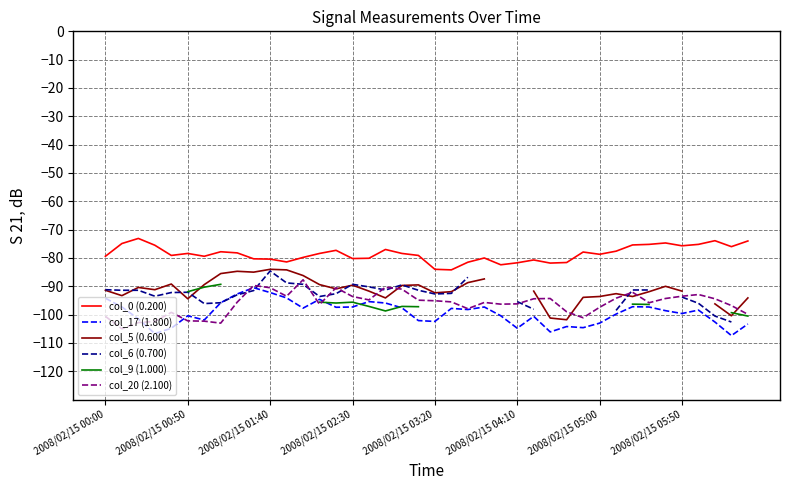

True or false: col_17 (1.800) and col_0 (0.200) intersect in this chart.

False